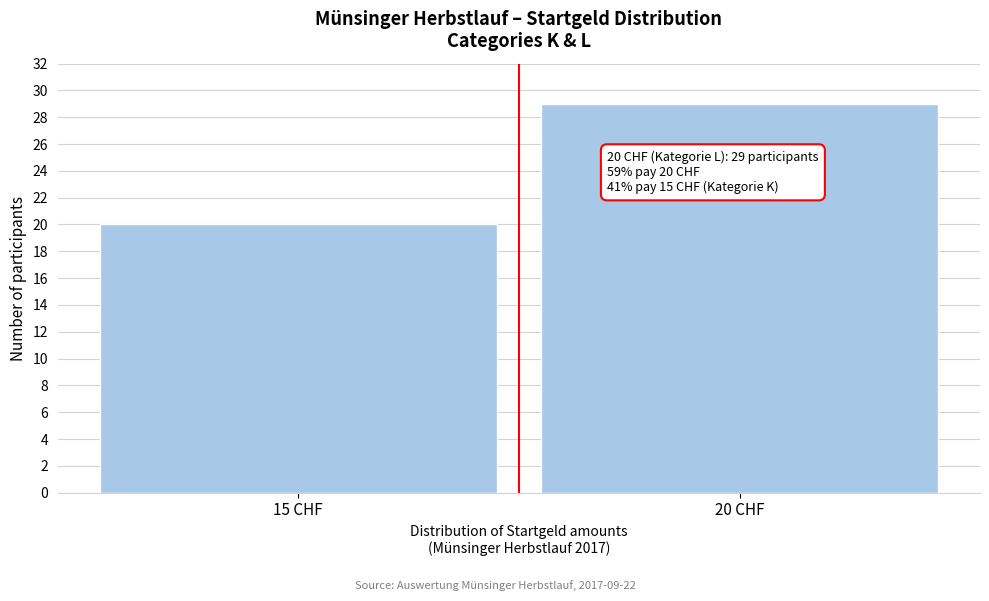

Reading right to left, list all the values displayed in this chart.

20 CHF=29	15 CHF=20